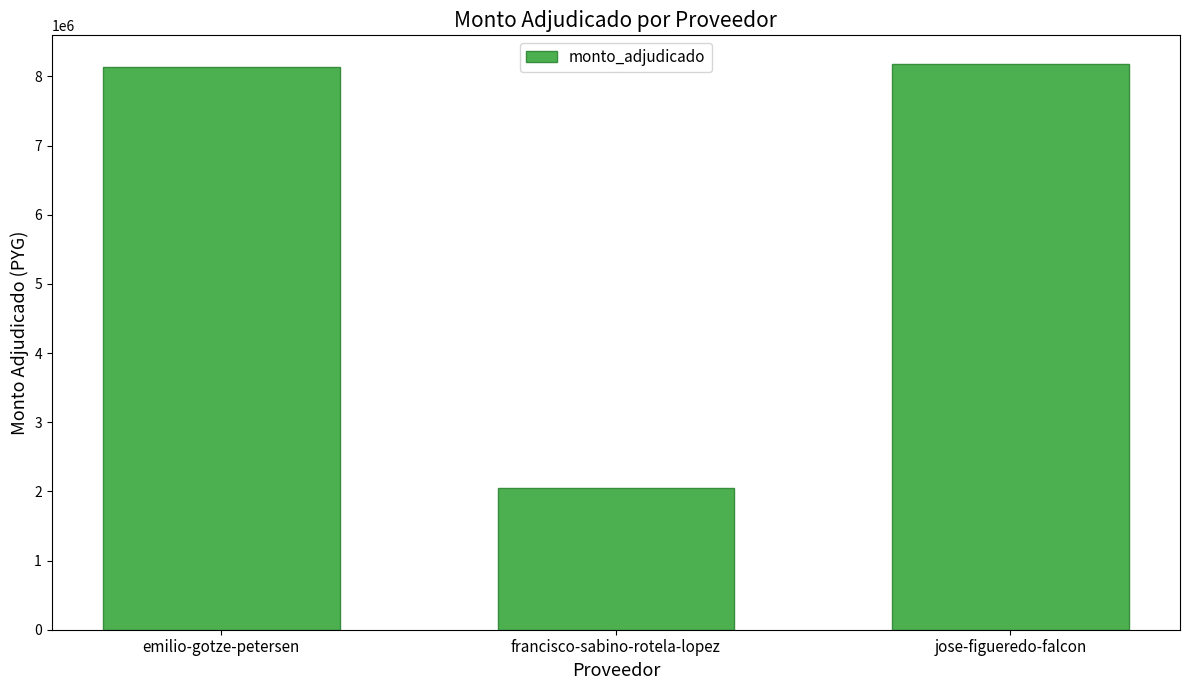

Are the bars horizontal?

No